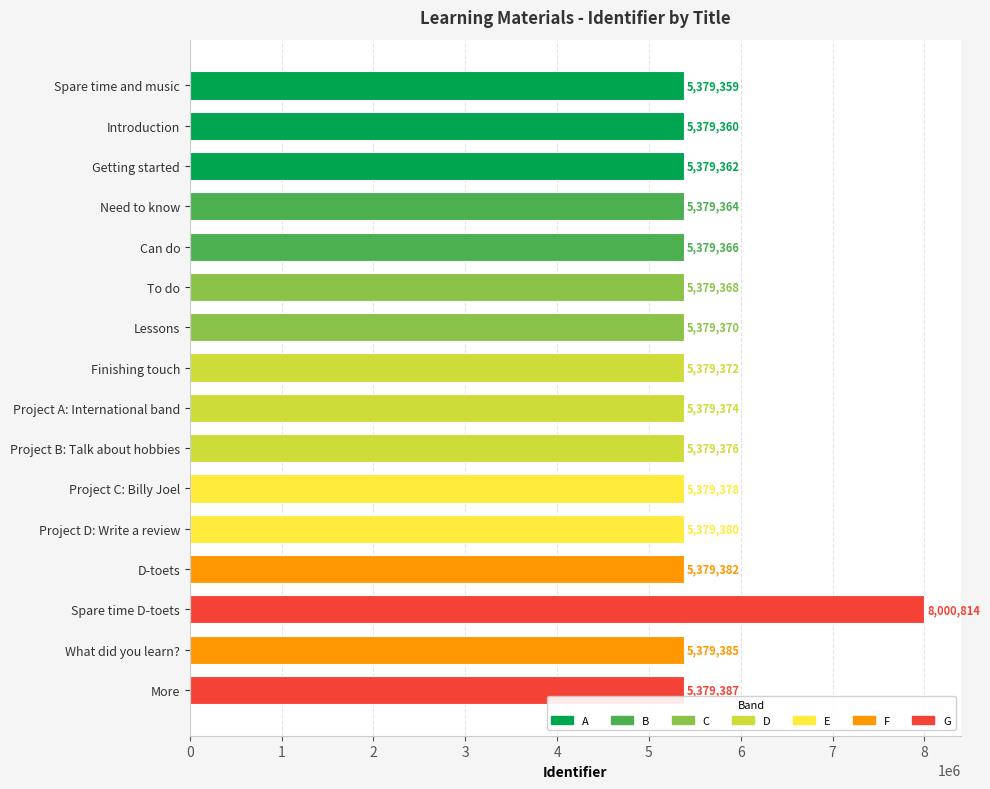

How many series are shown in this chart?

1